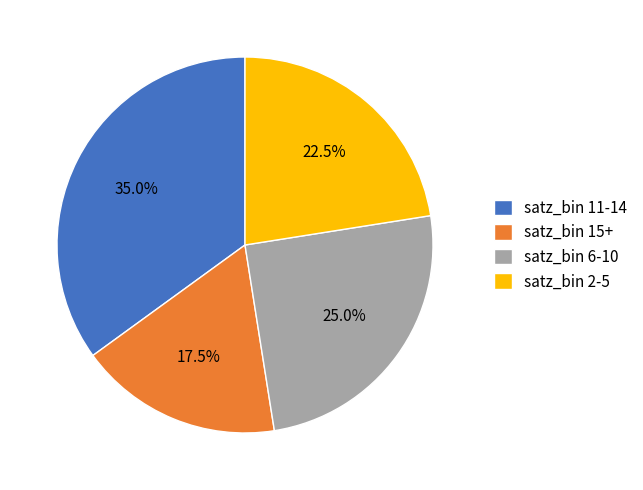

How many segments does this pie chart have?

4